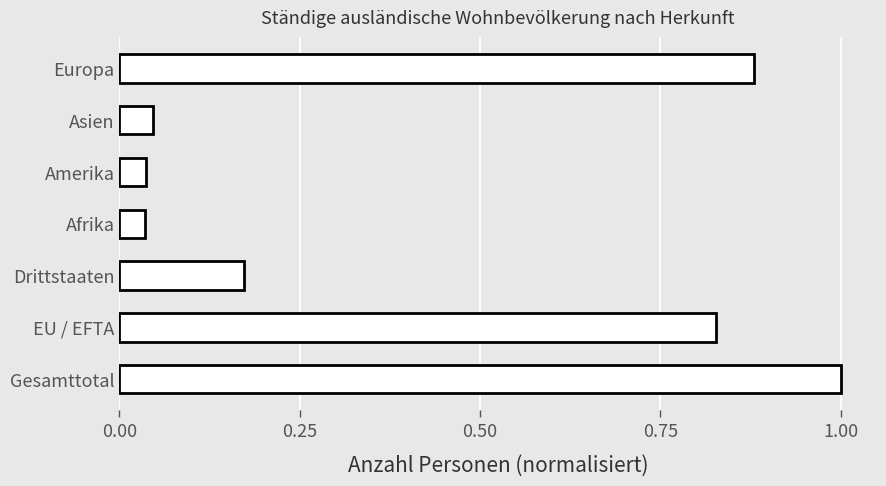

The value at Gesamttotal is 1.7. True or false?

False